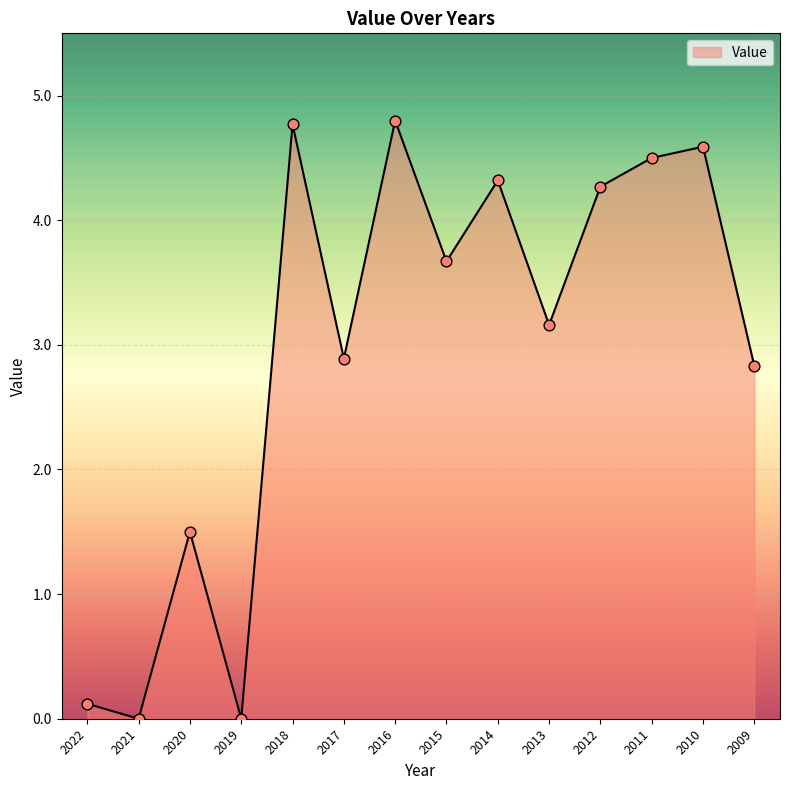

What is the ratio of the value at 2015 to the value at 2016?

0.8